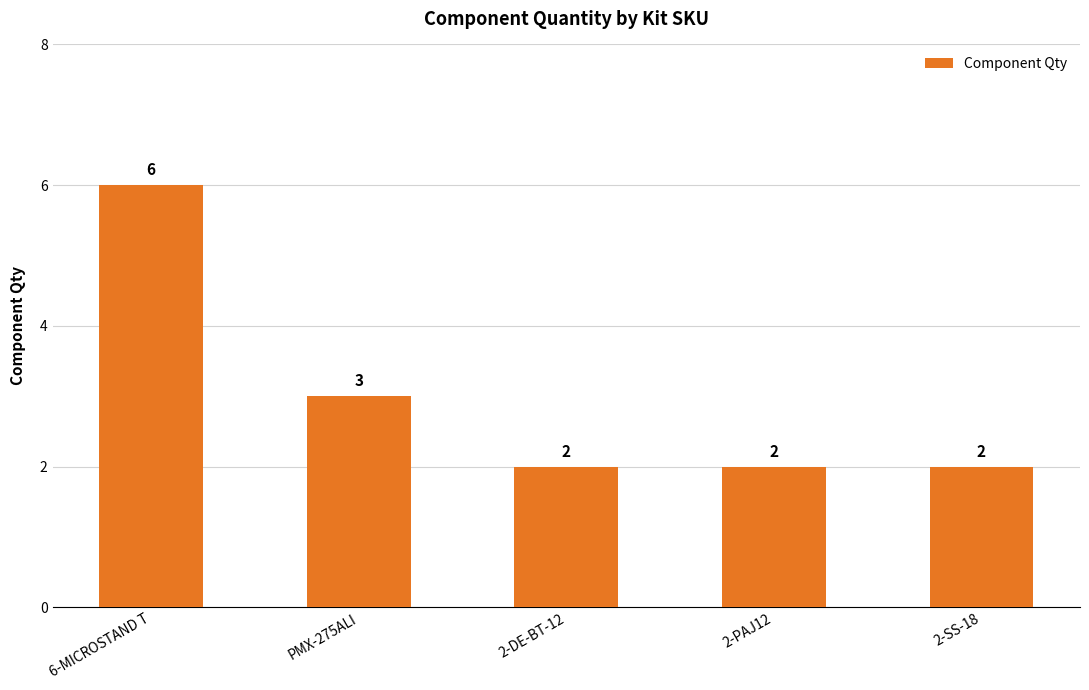

Where is the data nearest to the value 4?

PMX-275ALI